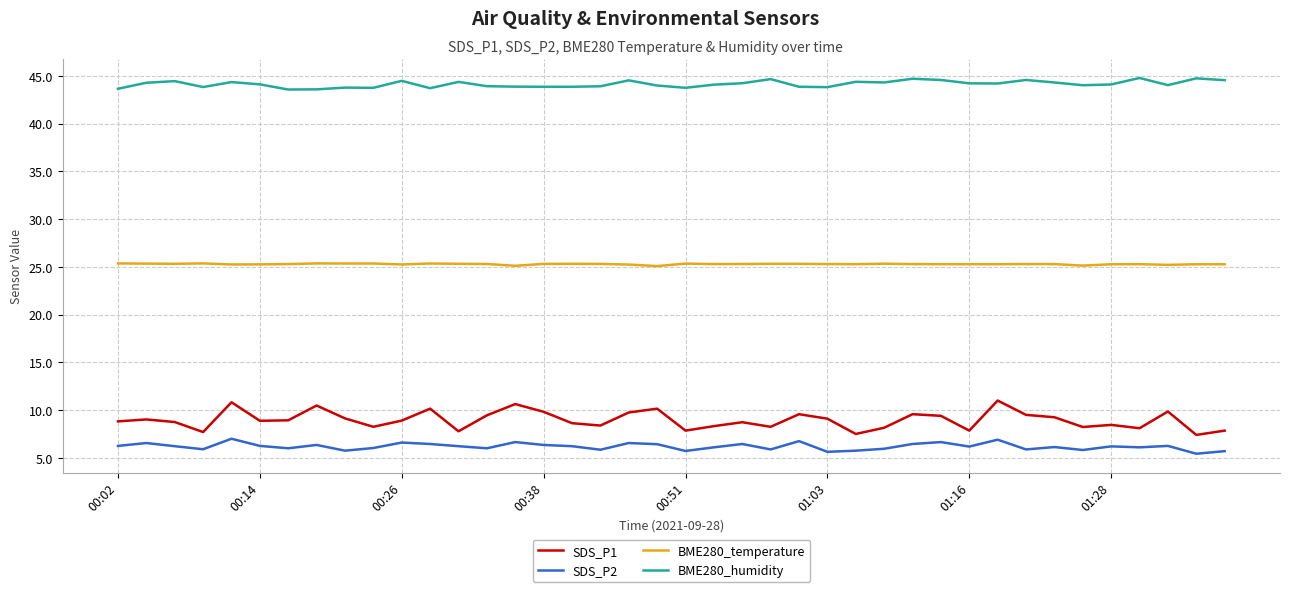

What is the difference between the maximum and minimum values in the SDS_P2 series?

1.6